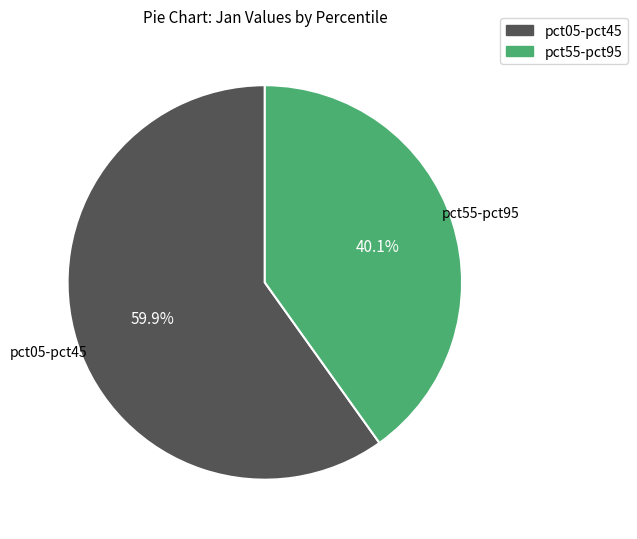

To the nearest percent, what is the average slice percentage?

50%